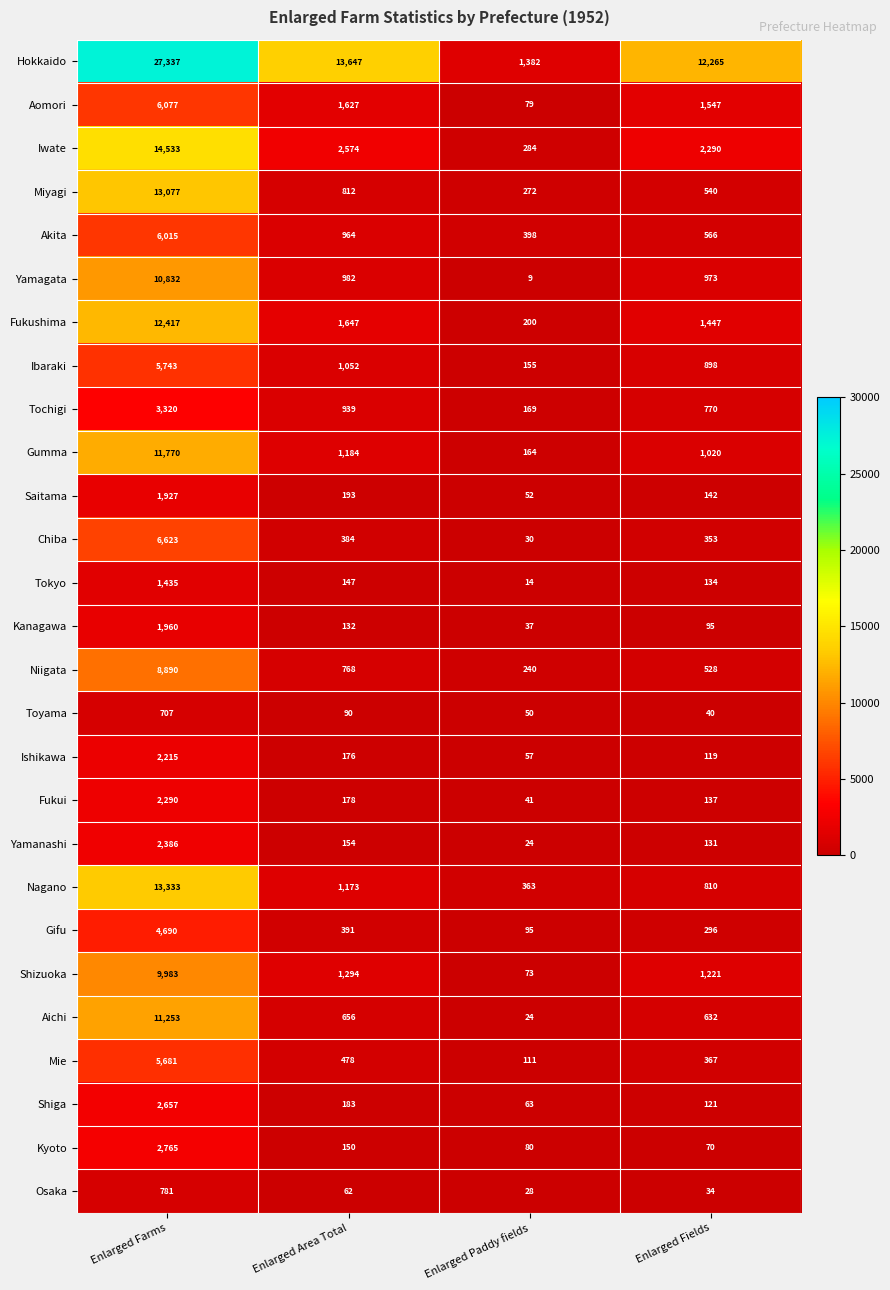

What value does the Akita series have at Enlarged Fields?

566